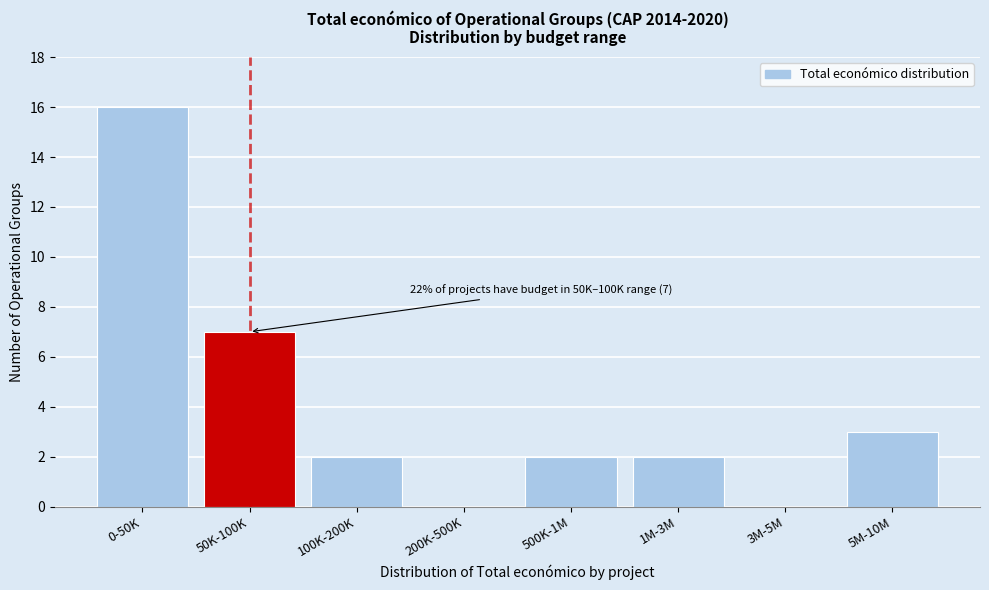

Reading right to left, extract all data points from this chart.

5M-10M=3	3M-5M=0	1M-3M=2	500K-1M=2	200K-500K=0	100K-200K=2	50K-100K=7	0-50K=16